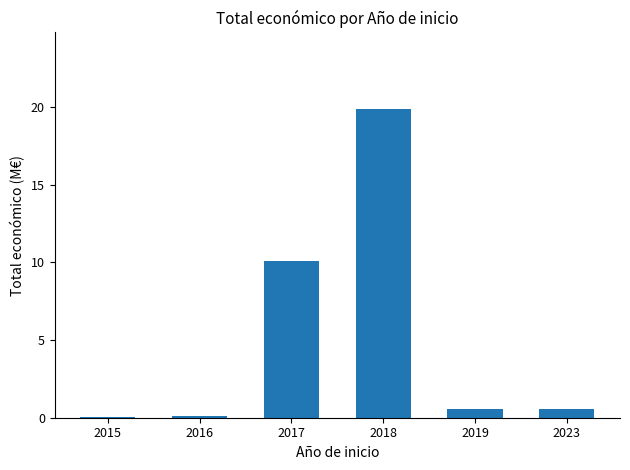

Is it true that the value at 2016 is 0.1?

True